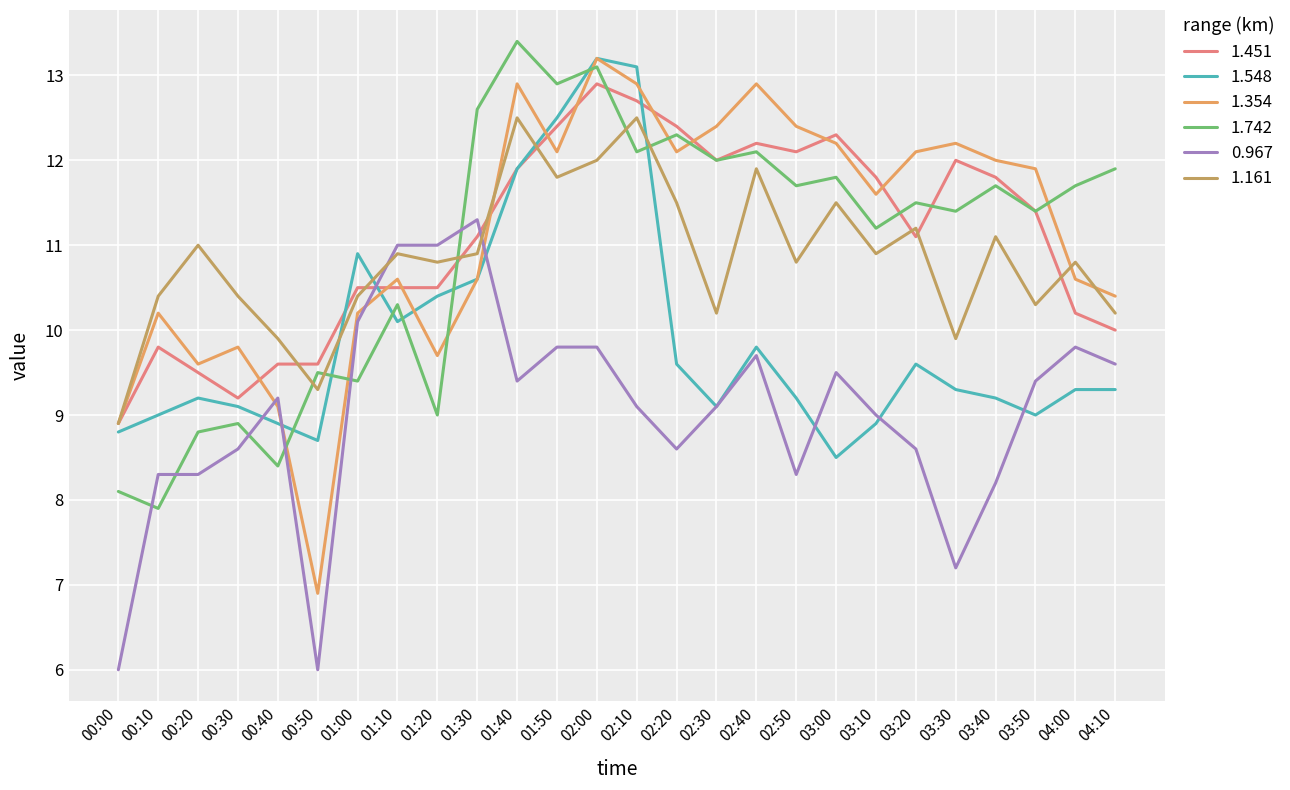

What is the approximate value of 1.742 at 03:00?

11.8